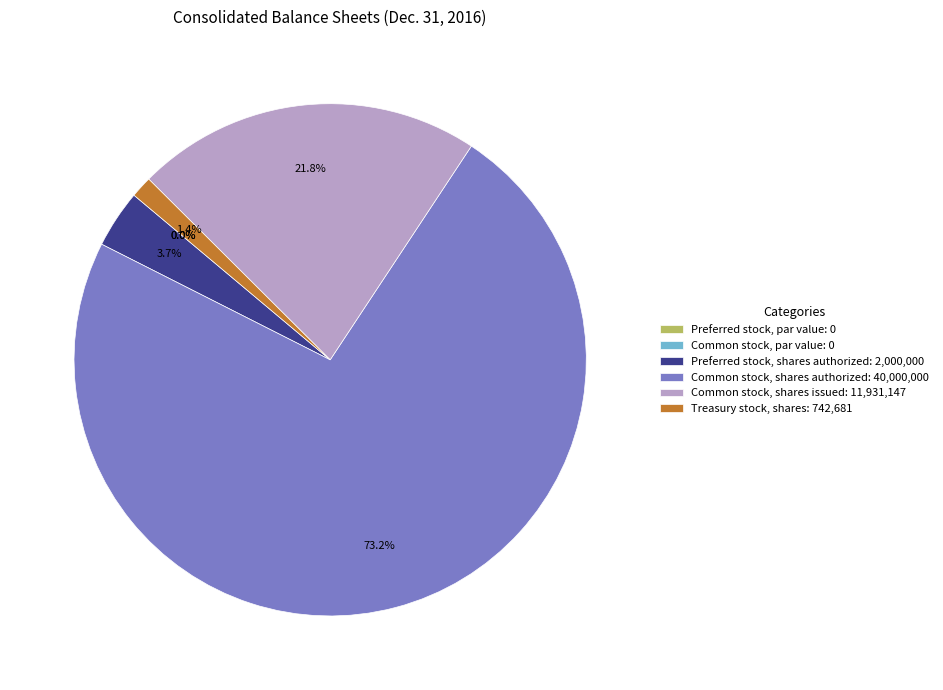

Does Common stock, shares authorized represent more than half of the total?

Yes